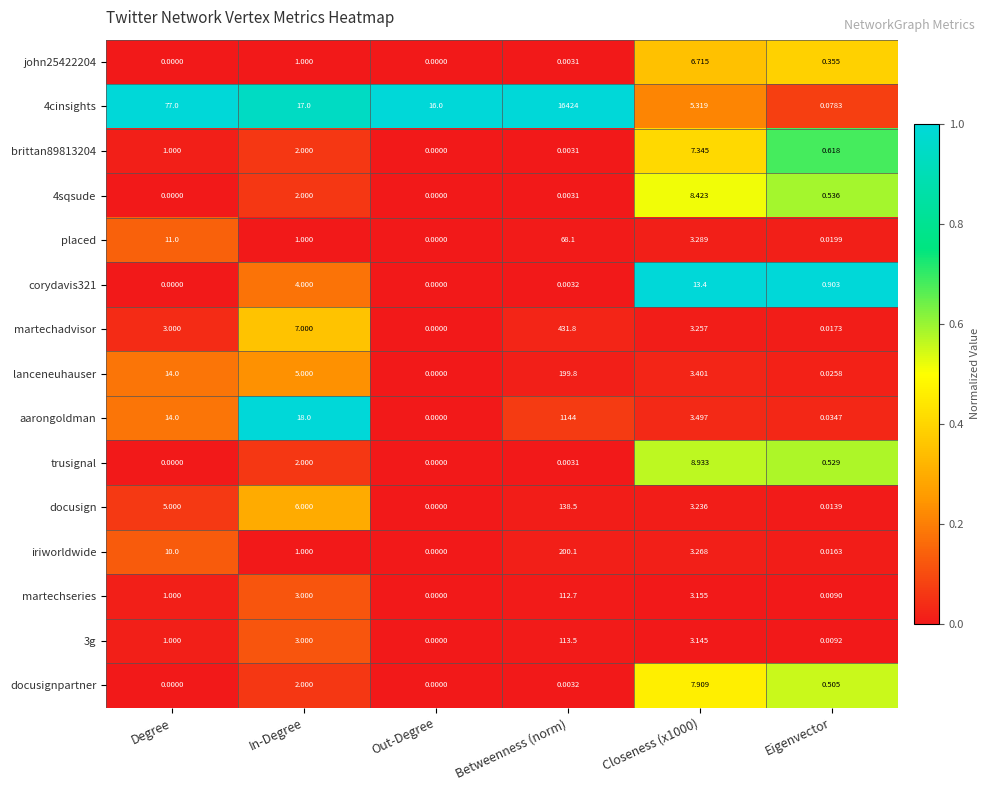

How many categories are shown in the chart?

6